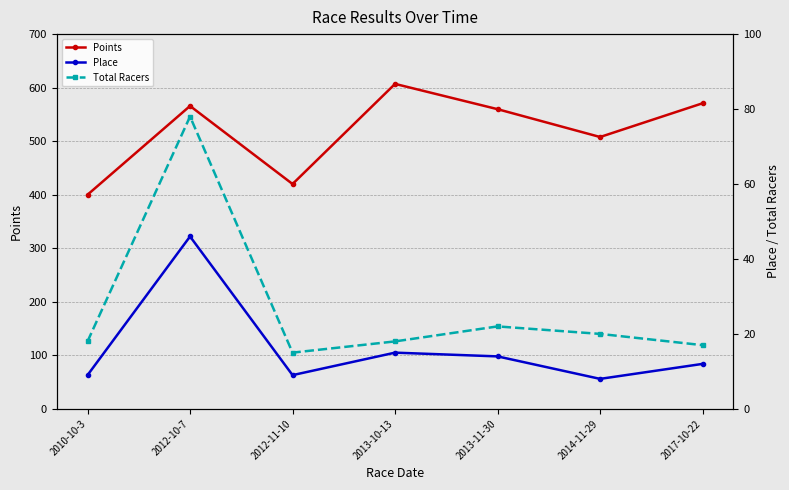

Reading left to right, transcribe all the data shown in this chart.

Points: 2010-10-3=400.0	2012-10-7=565.8	2012-11-10=420.0	2013-10-13=607.0	2013-11-30=559.8	2014-11-29=507.8	2017-10-22=570.8
Place: 2010-10-3=9.0	2012-10-7=46.0	2012-11-10=9.0	2013-10-13=15.0	2013-11-30=14.0	2014-11-29=8.0	2017-10-22=12.0
Total Racers: 2010-10-3=18.0	2012-10-7=78.0	2012-11-10=15.0	2013-10-13=18.0	2013-11-30=22.0	2014-11-29=20.0	2017-10-22=17.0